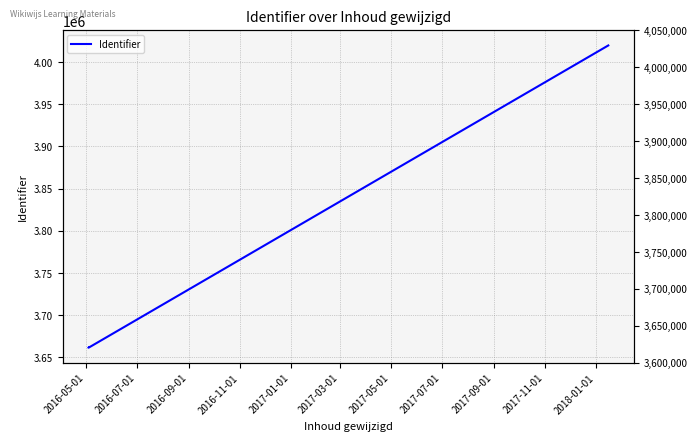

Reading right to left, list all the values displayed in this chart.

4019779	3661444	3661441	3661442